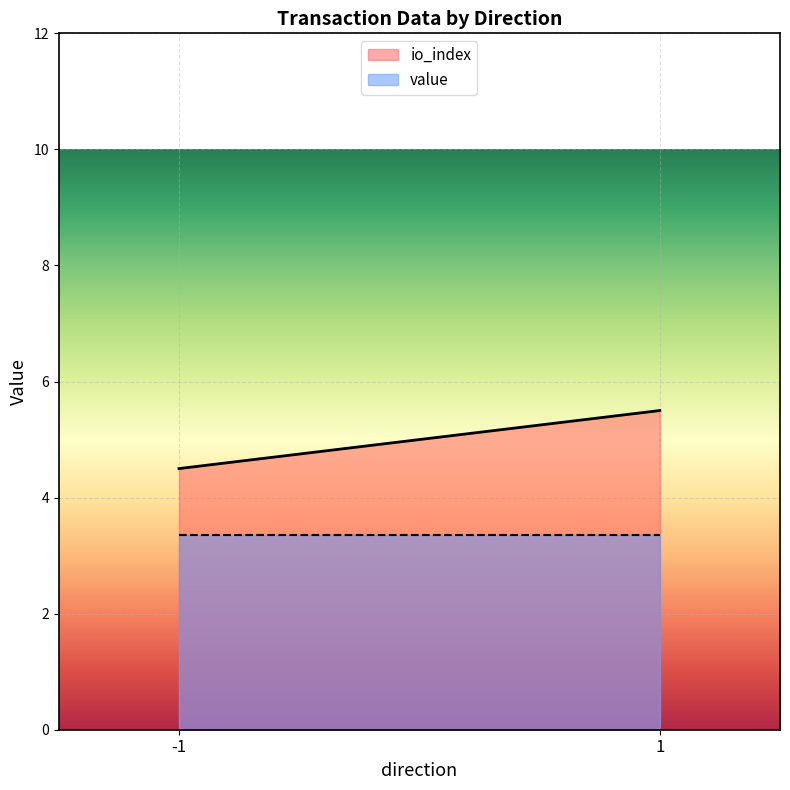

What is the maximum value shown in the chart?

5.5